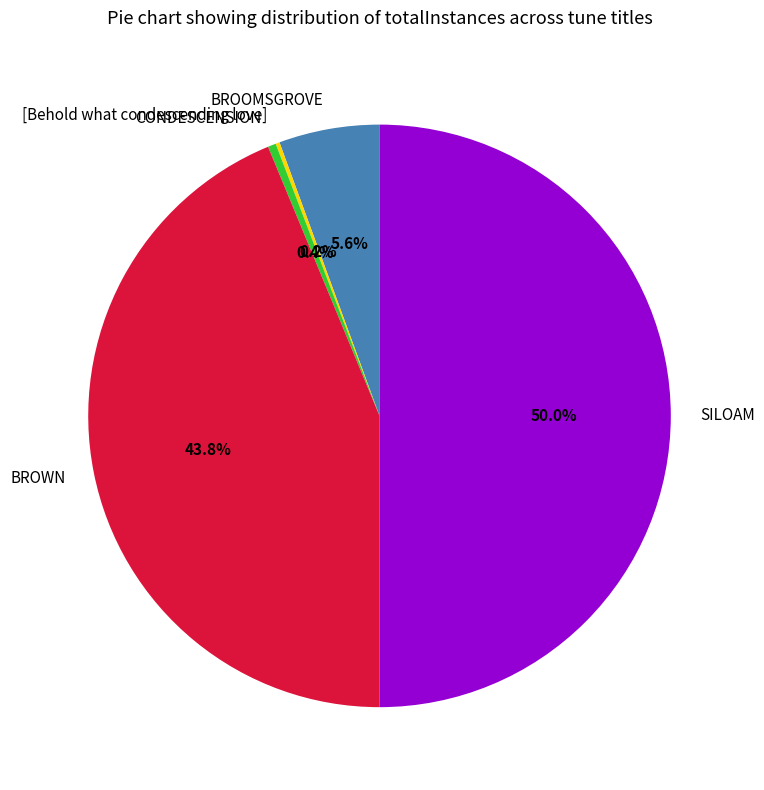

Is CONDESCENSION the majority of the pie?

No